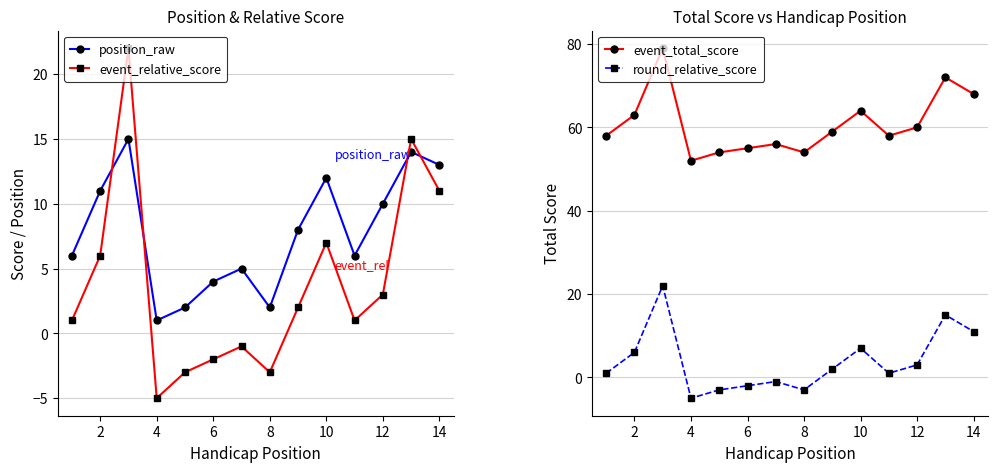

What value does the event_total_score series have at 14, to the nearest 5?

70